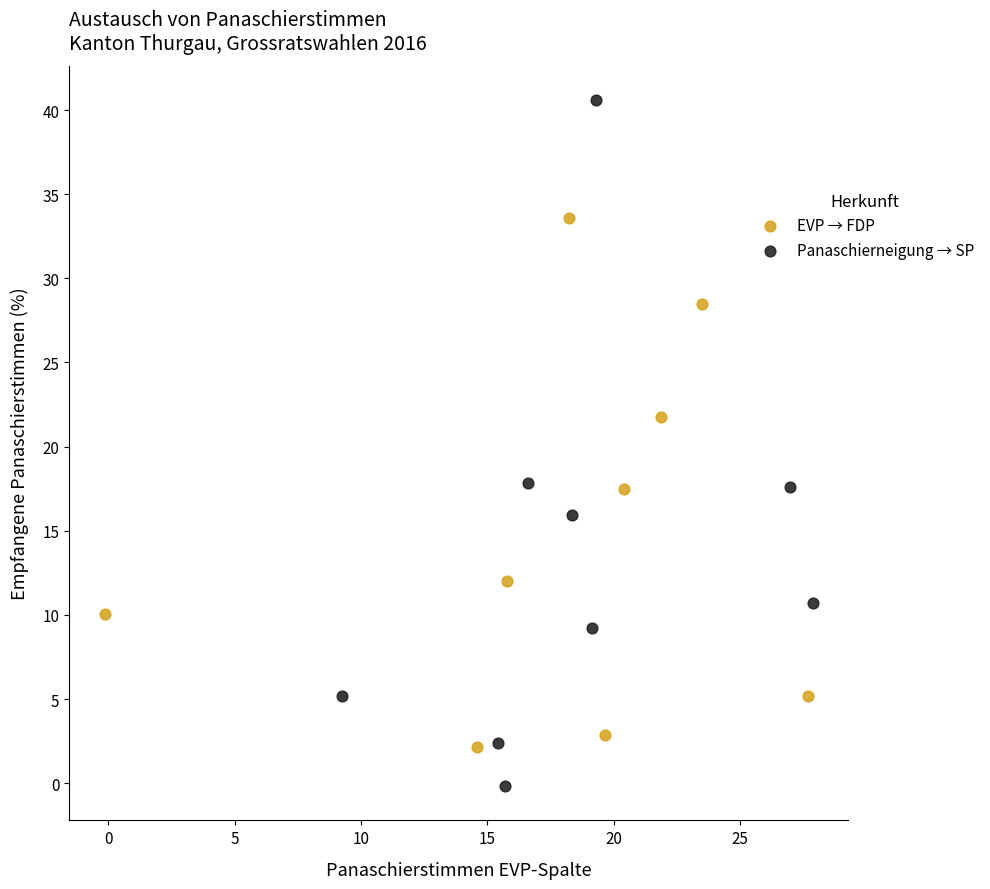

Which series contains the lowest Y value?

Panaschierneigung → SP